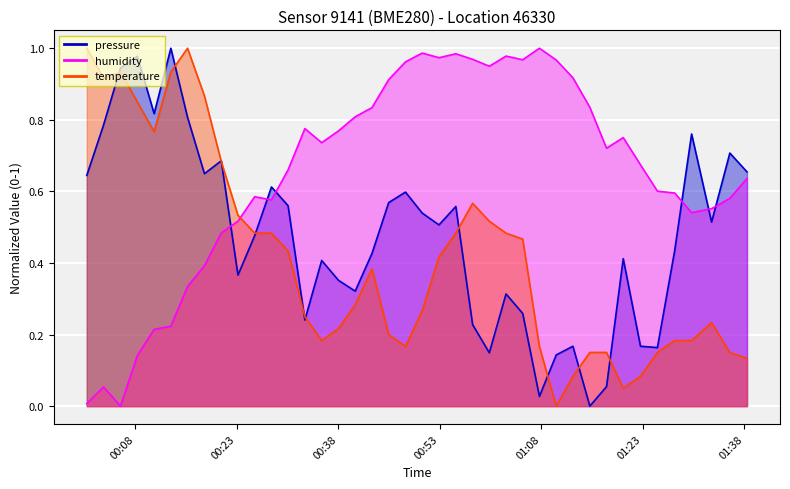

Which series has the largest total across all categories?

humidity